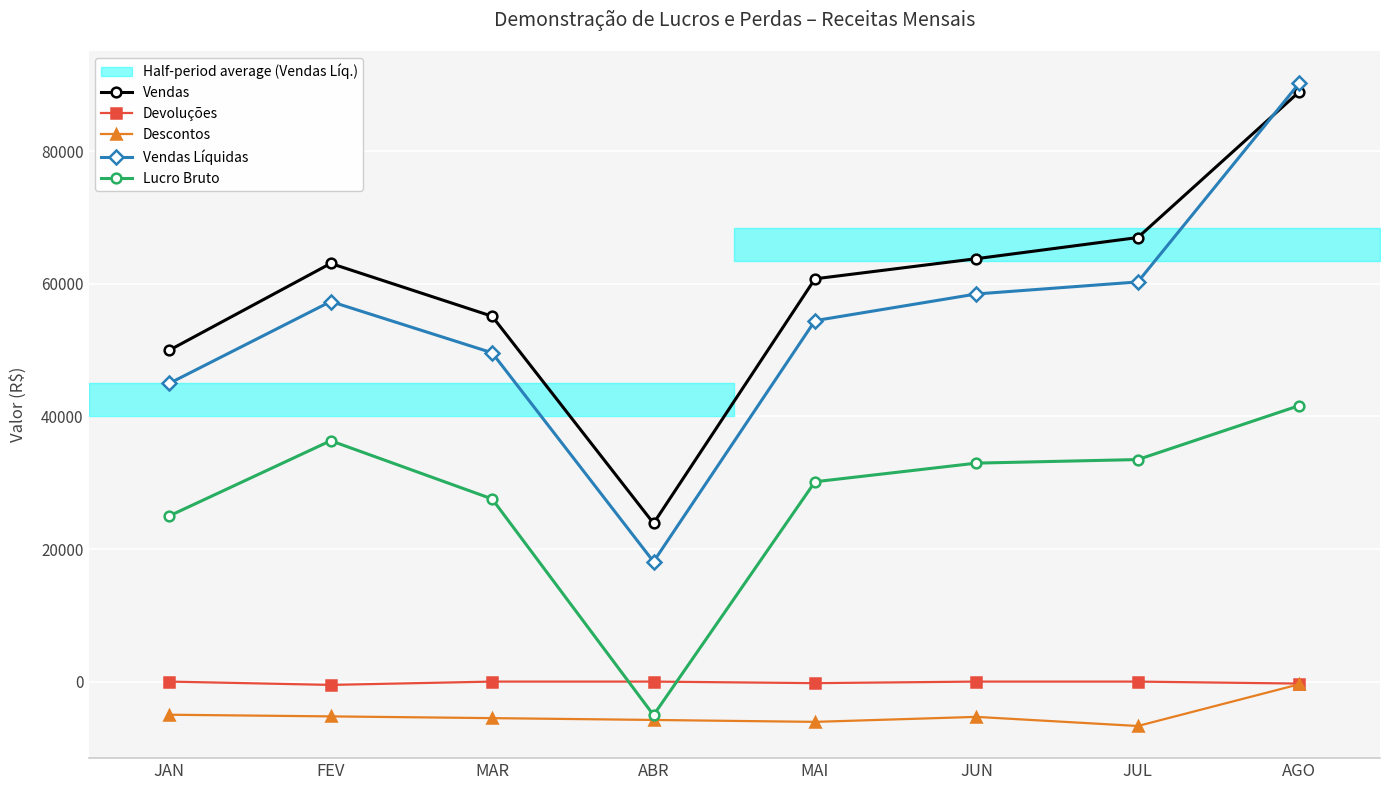

How many data points in Vendas Líquidas are less than 57348?

4